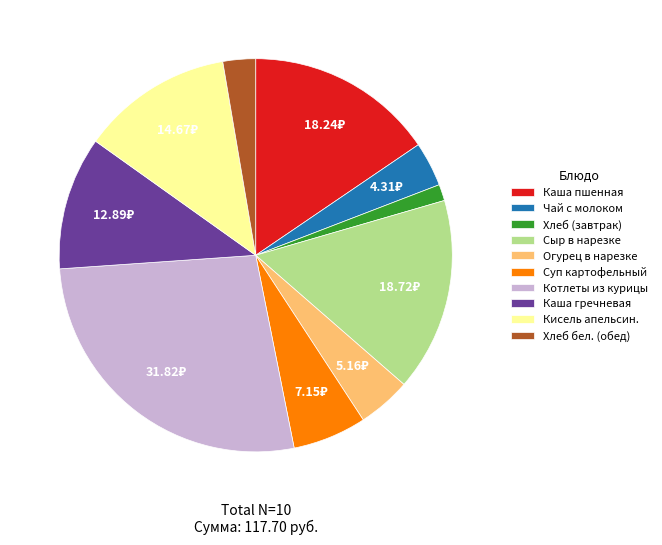

What is the ratio of the value at Хлеб бел. (обед) to the value at Огурец в нарезке?

0.6